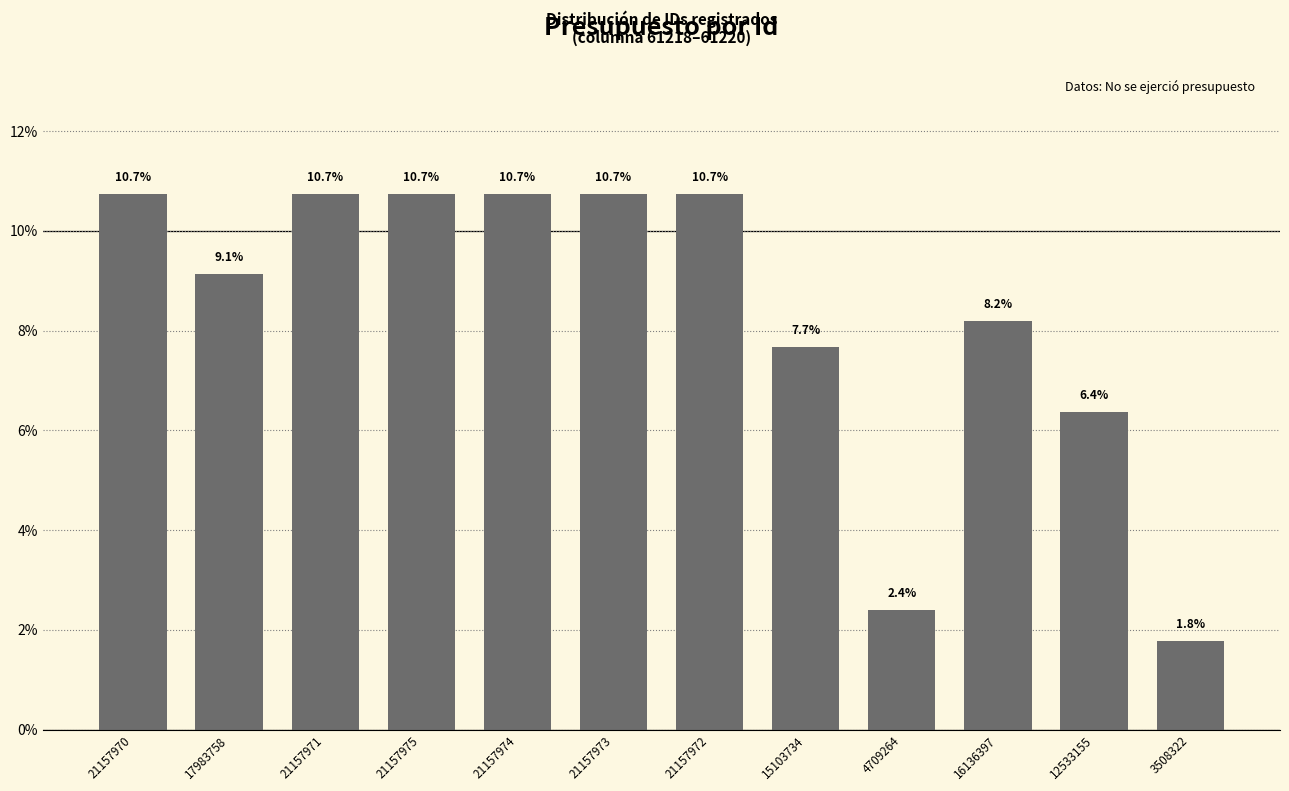

What position from the right is 16136397?

3